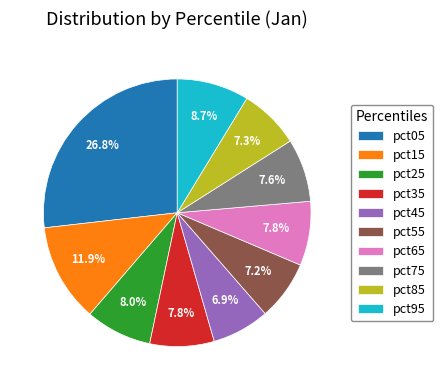

The pct95 slice represents 14% of the pie. True or false?

False